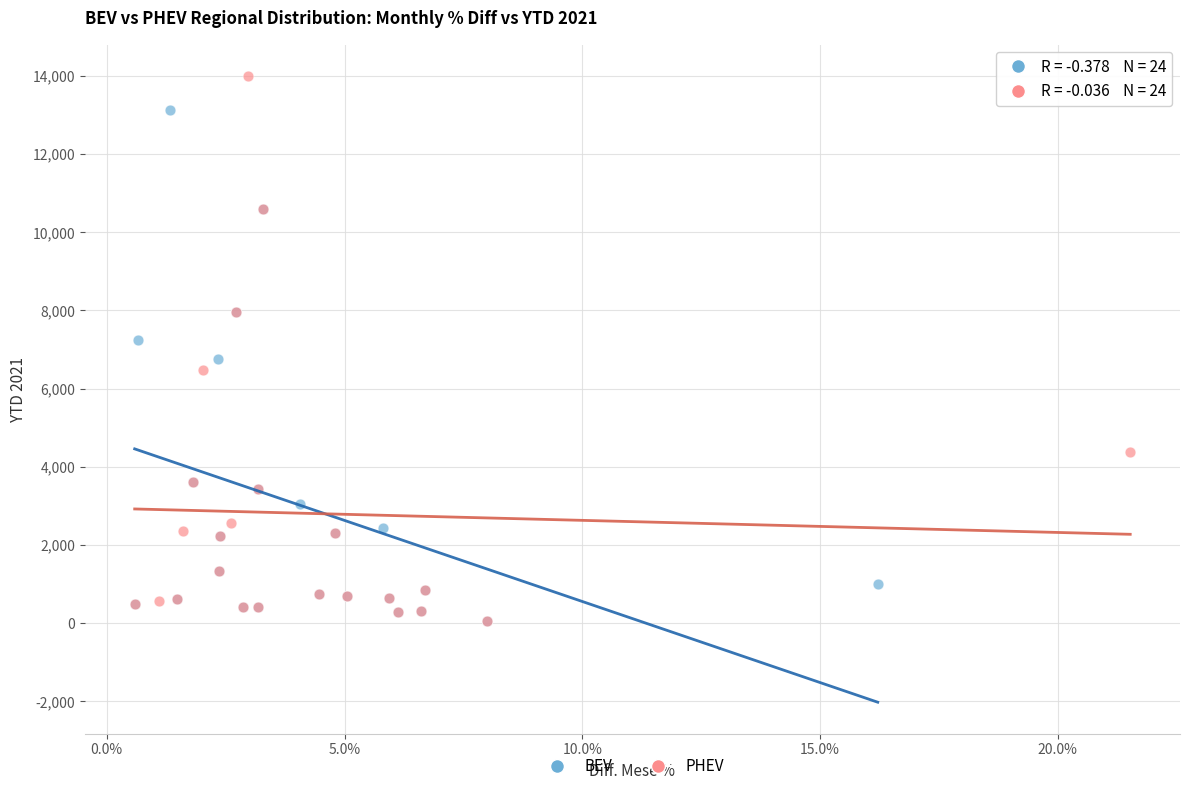

Which series has the widest spread of Y values?

PHEV